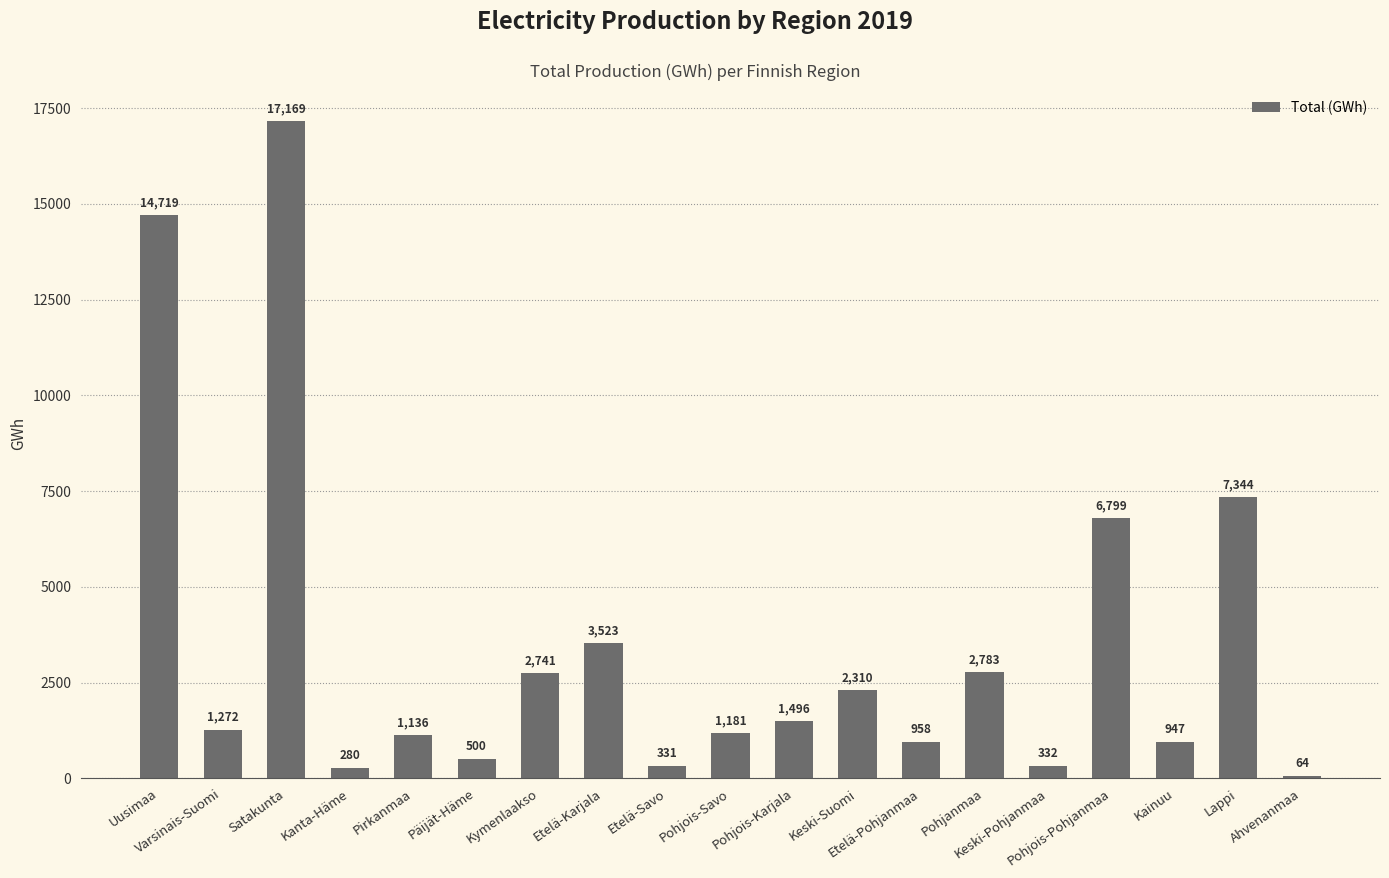

List the labels in order of value, smallest first.

Ahvenanmaa, Kanta-Häme, Etelä-Savo, Keski-Pohjanmaa, Päijät-Häme, Kainuu, Etelä-Pohjanmaa, Pirkanmaa, Pohjois-Savo, Varsinais-Suomi, Pohjois-Karjala, Keski-Suomi, Kymenlaakso, Pohjanmaa, Etelä-Karjala, Pohjois-Pohjanmaa, Lappi, Uusimaa, Satakunta